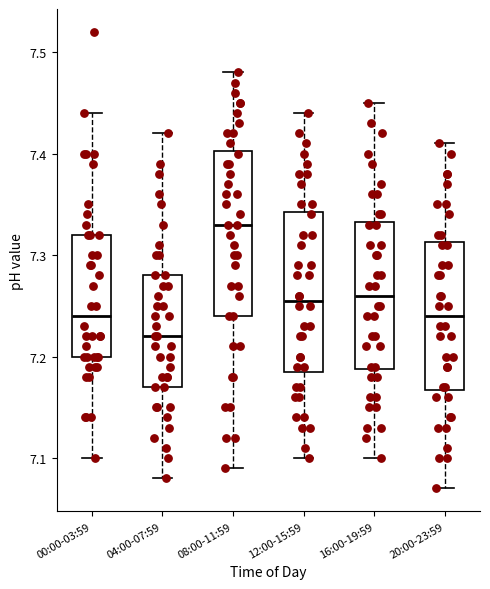

Which box has the highest median line?

08:00-11:59